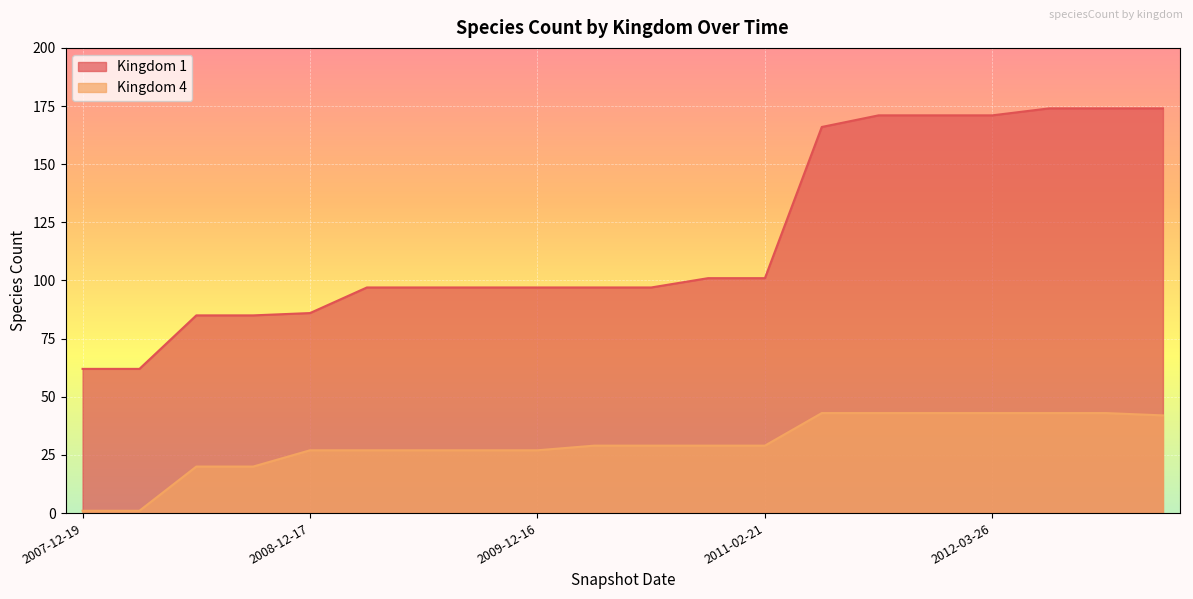

How many values in the 1 series are below 97?

5